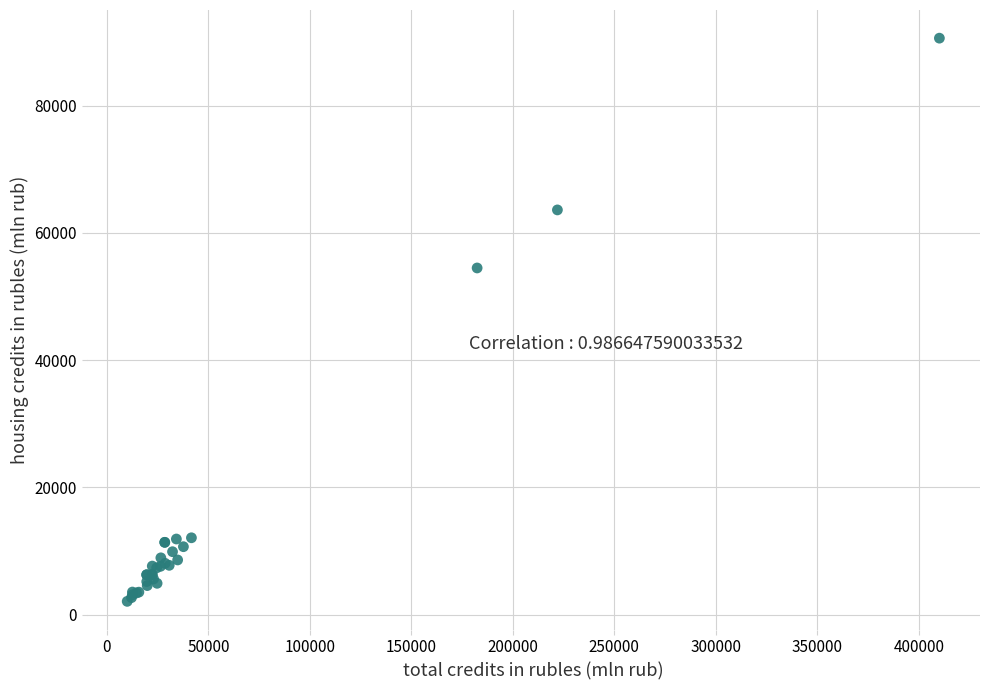

What Y value in the scatter plot is closest to 46337?

54479